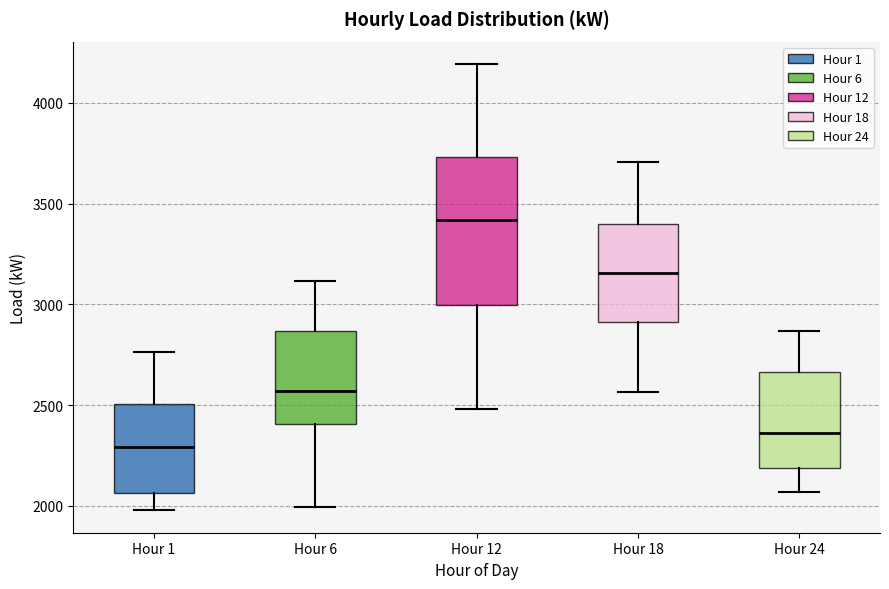

Which box has the highest median line?

Hour 12